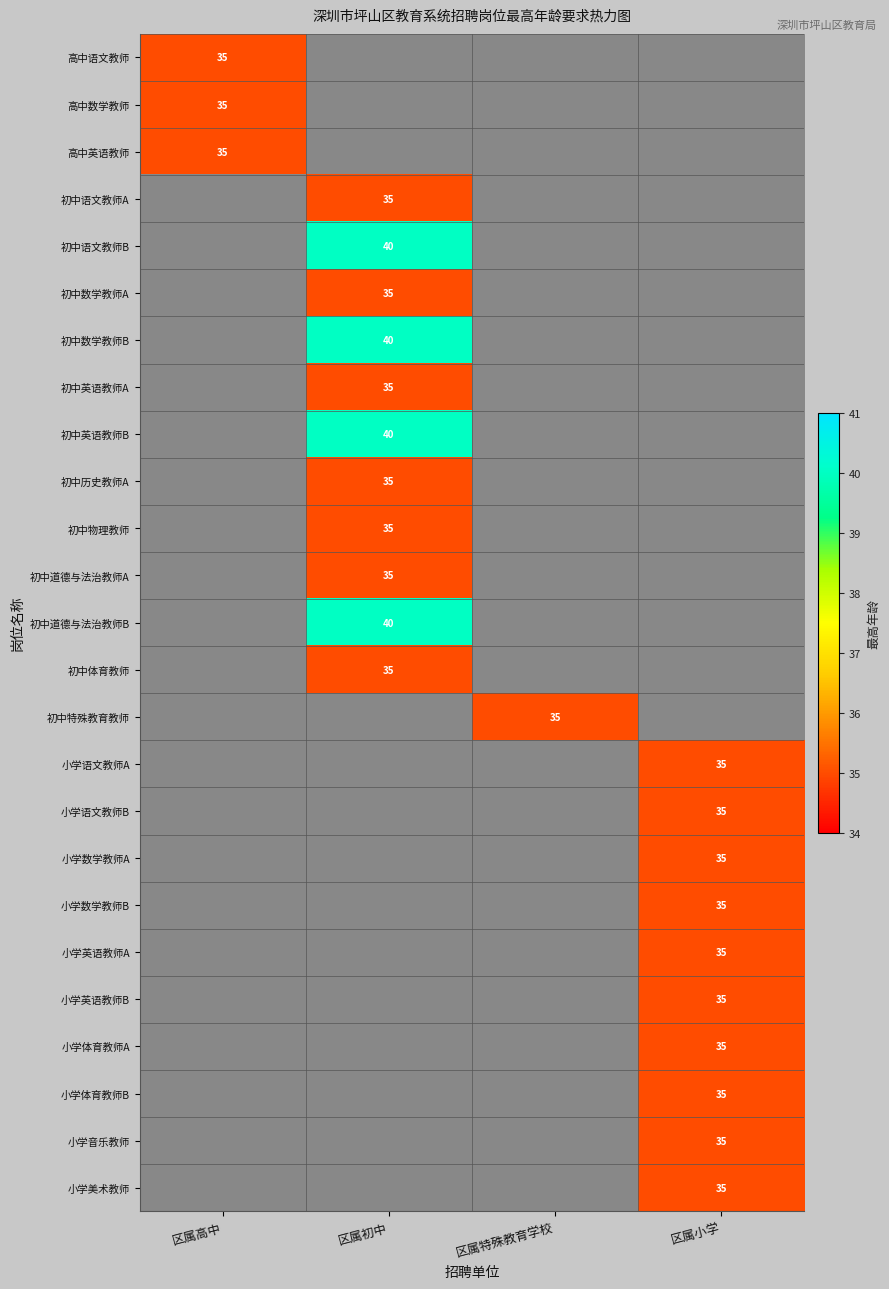

How many series are shown in this chart?

25